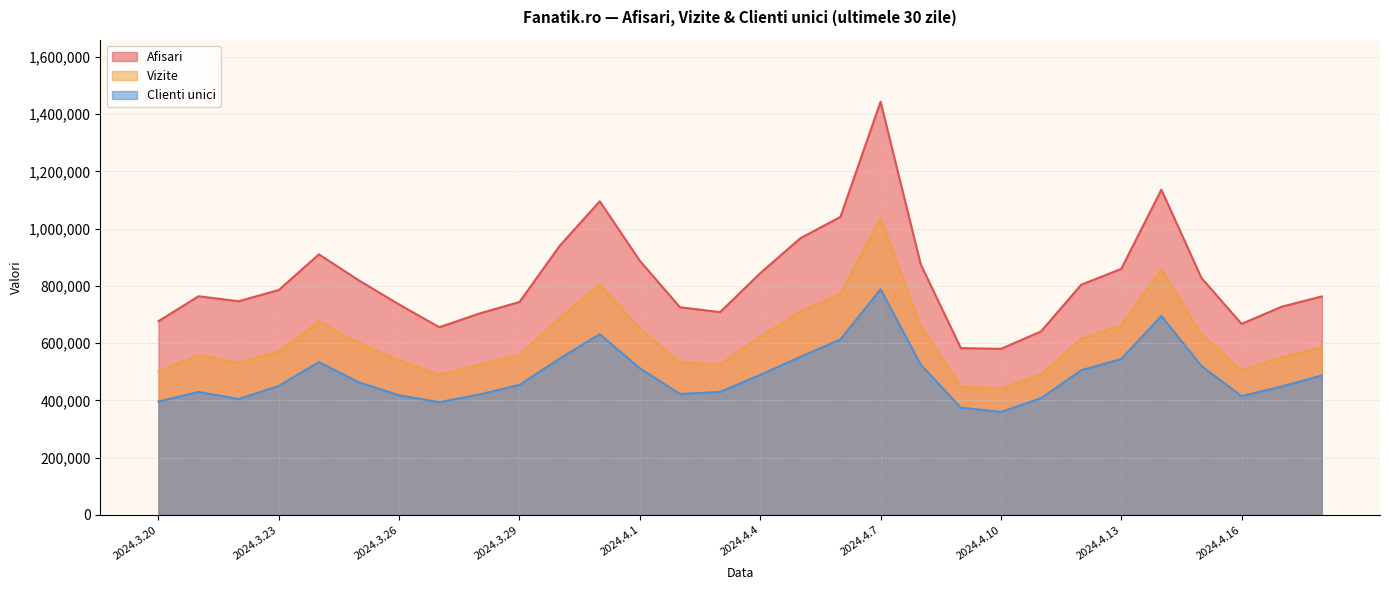

What is the label of the 9th point from the right?

2024.4.10